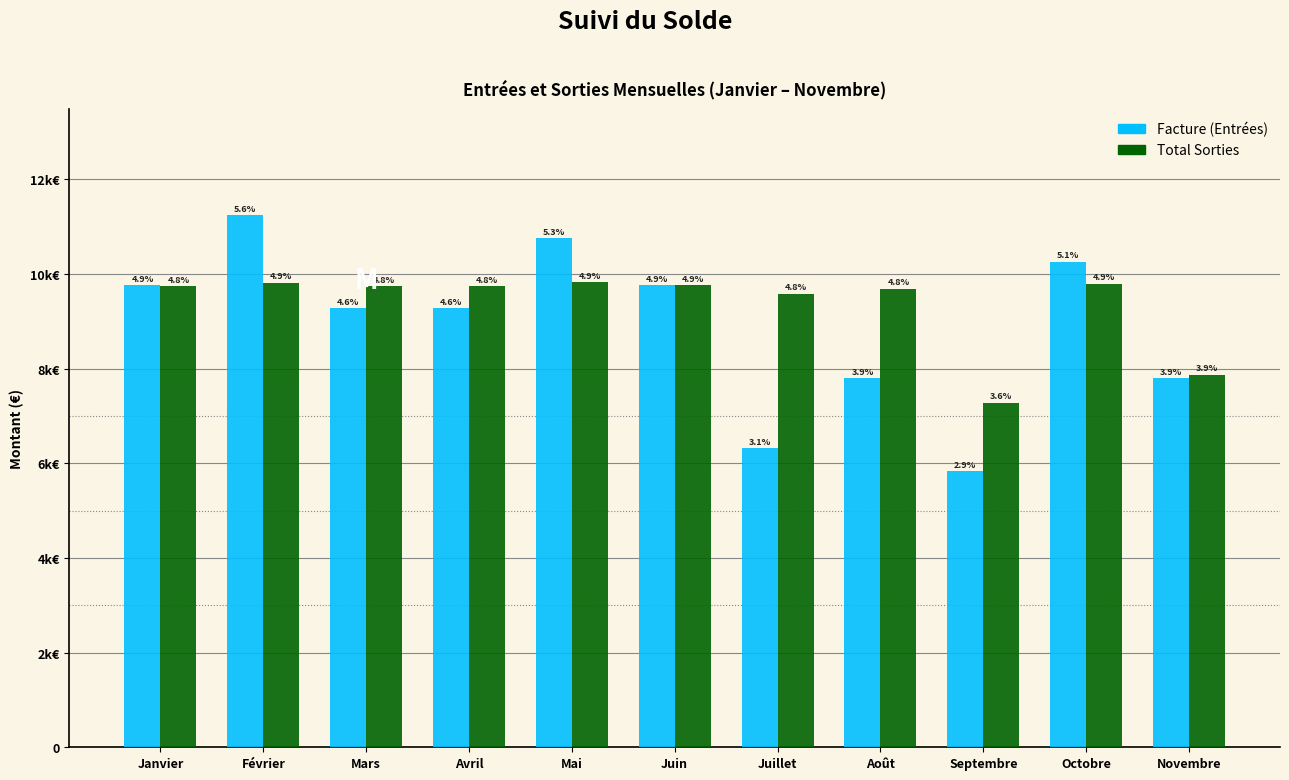

What are all the series names shown in the legend?

Facture (Entrées), Total Sorties